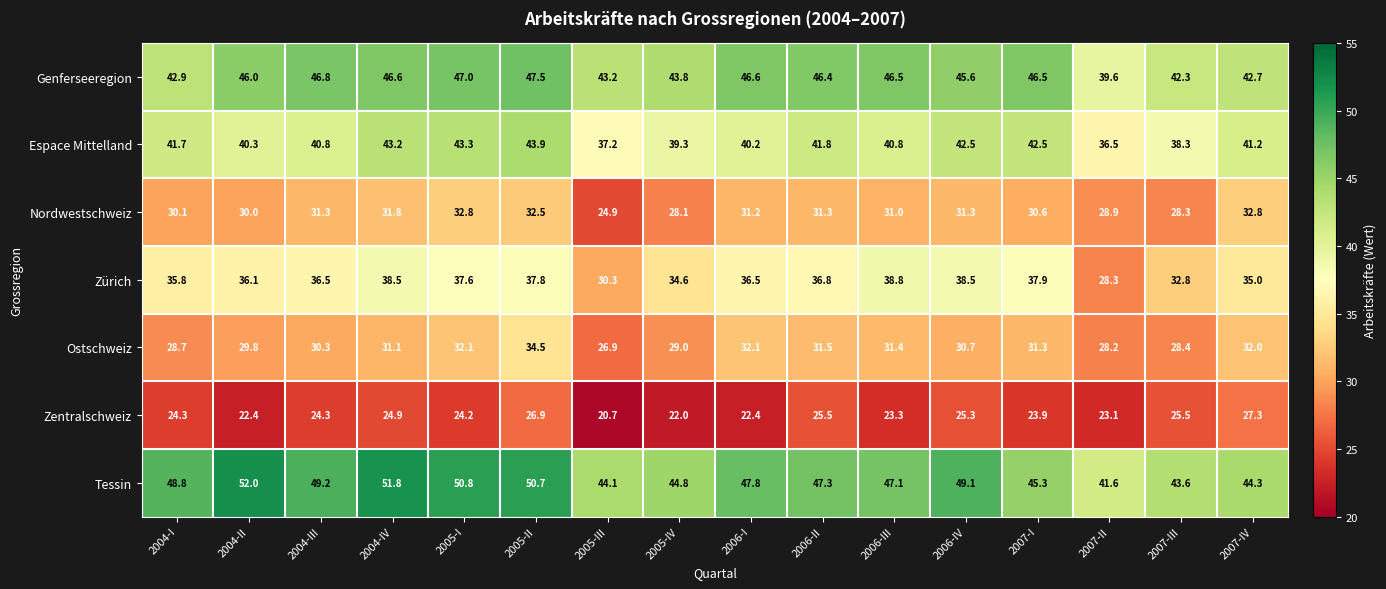

At how many categories does at least one series exceed 20?

16